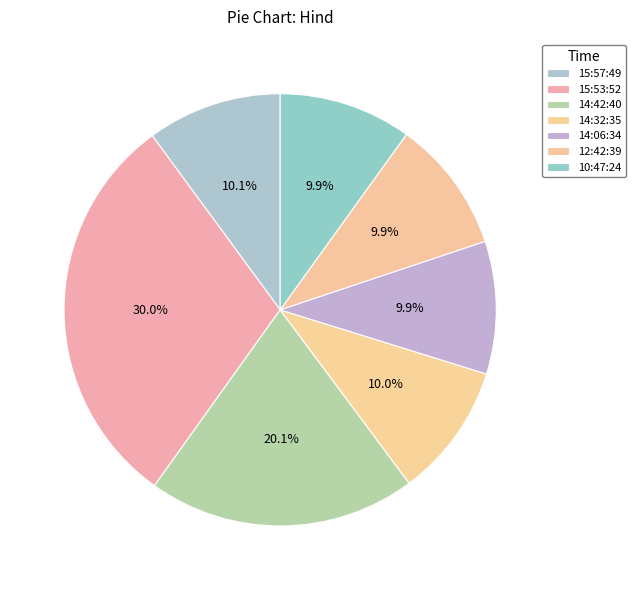

How many segments does this pie chart have?

7